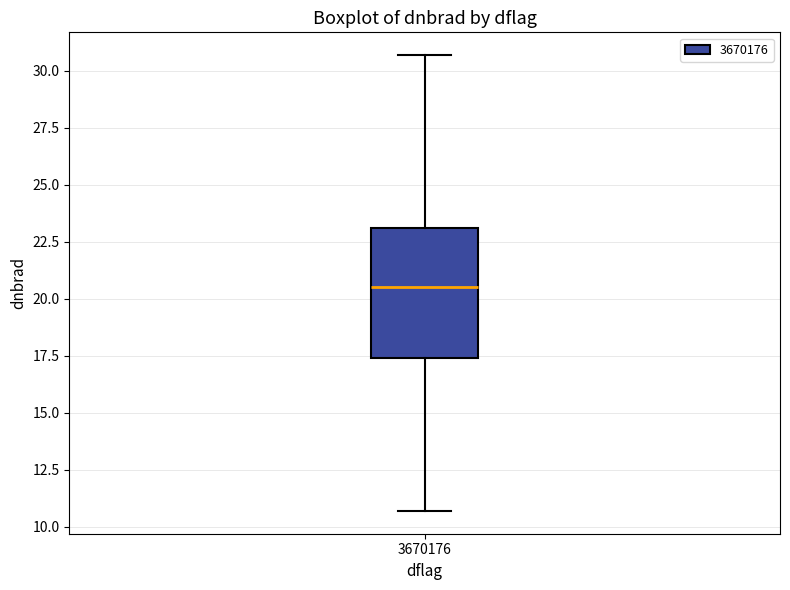

Read this box plot against the y-axis: the position of the median line, the range covered by the box, and the ends of both whiskers. The values are not printed on the chart, so give them approximately, as read against the axis.

median 20.5, box 17.5 to 23.0, whiskers 10.5 to 30.5